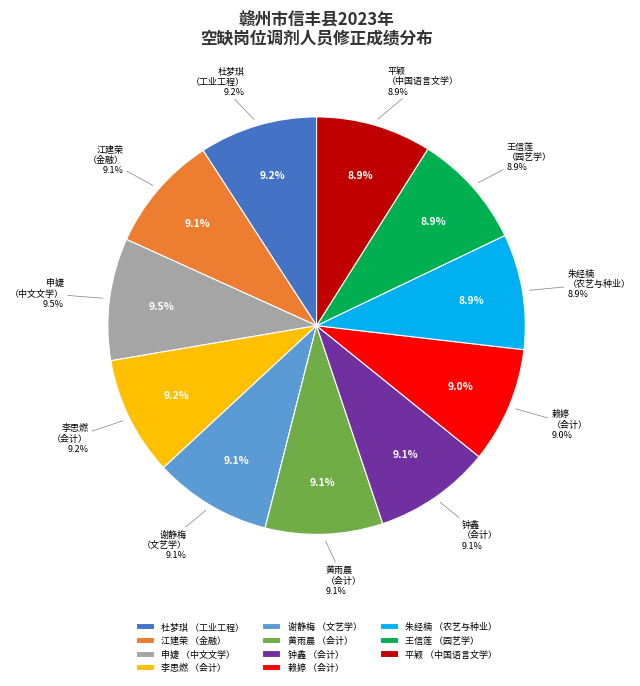

What percentage is NOT represented by 申婕
（中文文学）?

90.5%